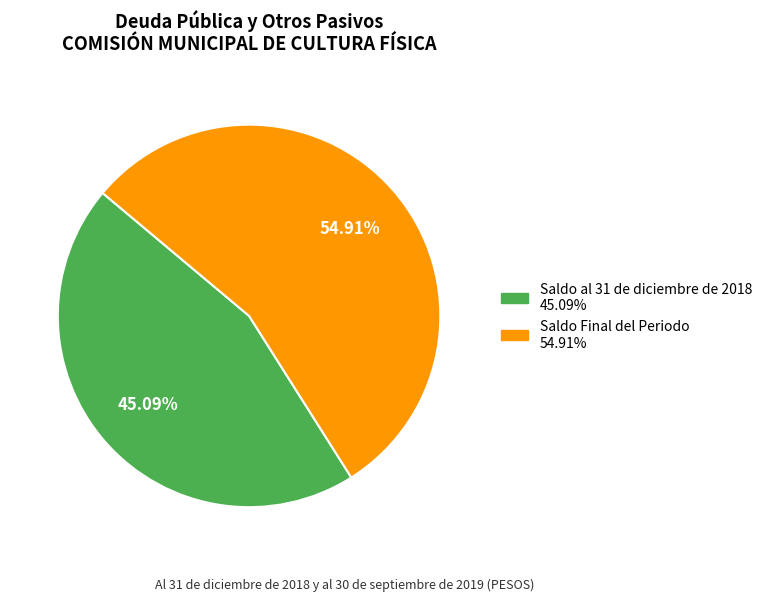

The Saldo Final del Periodo slice represents 55% of the pie. True or false?

True